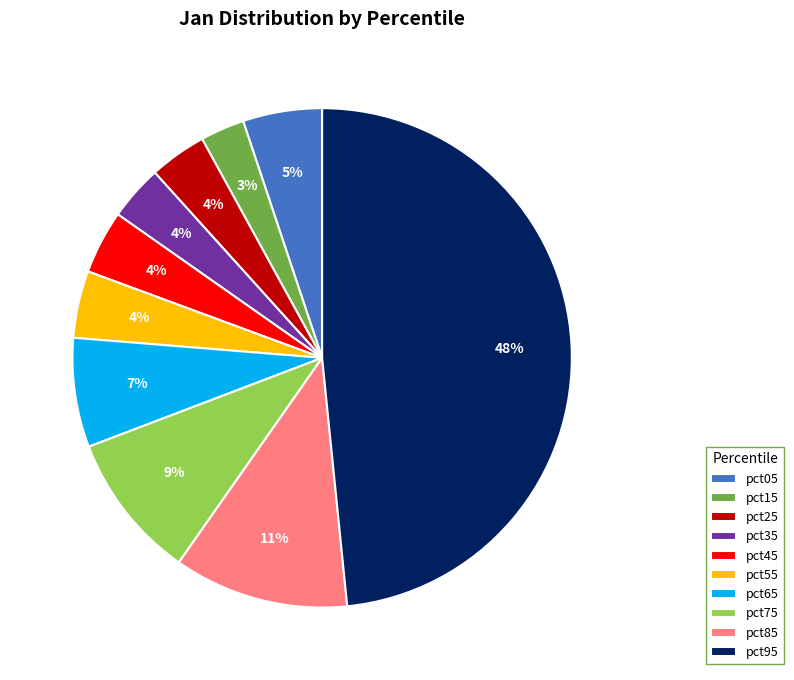

What is the smallest slice in the pie chart?

pct15